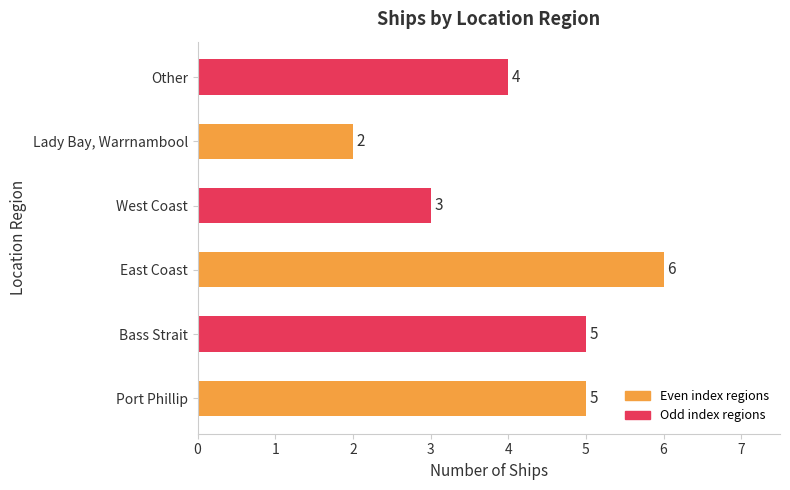

Where is the data nearest to the value 4?

Other